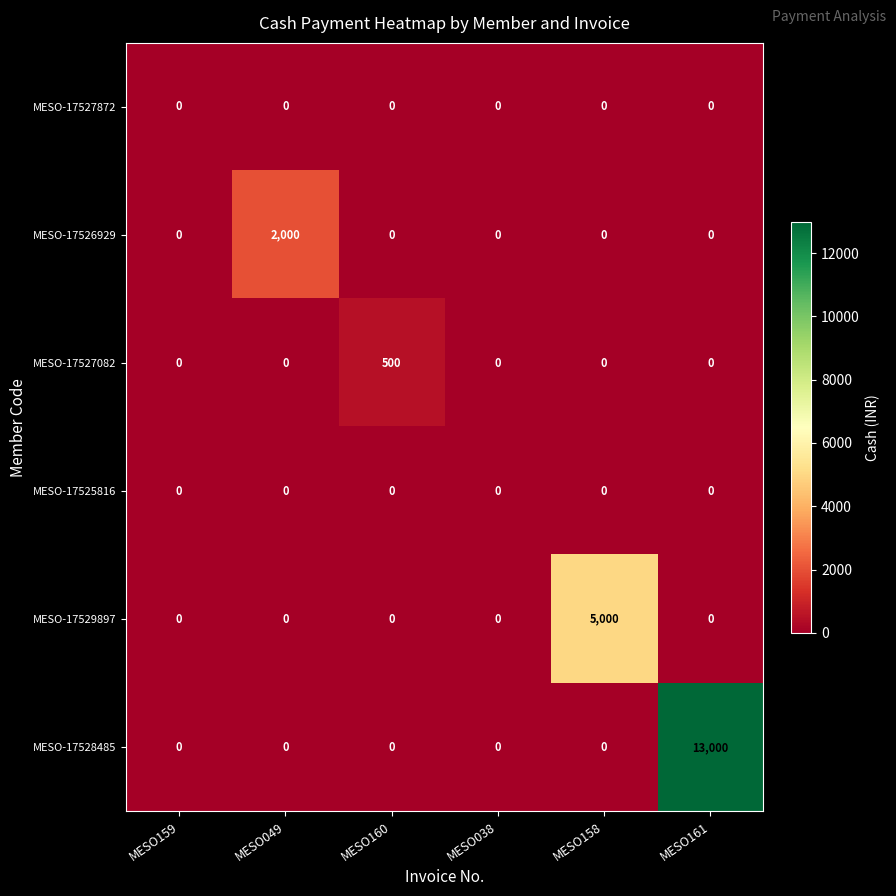

How many series are shown in this chart?

6